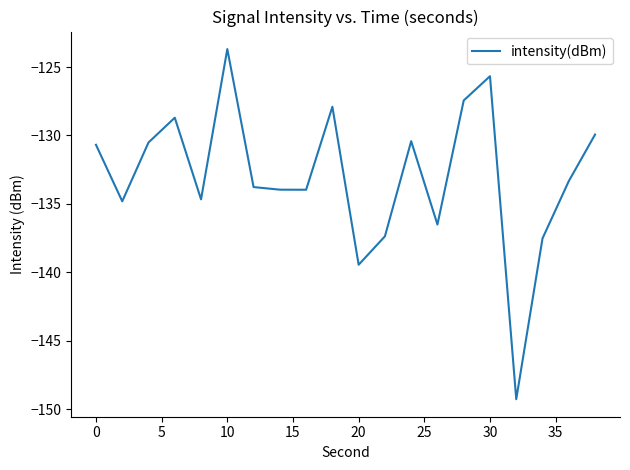

What is the difference between the maximum and minimum values?

25.6